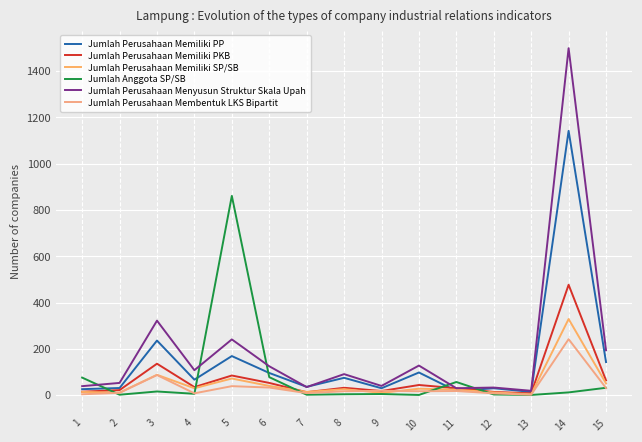

What is the value of the Jumlah Perusahaan Menyusun Struktur Skala Upah point at the 13th from the left?

19